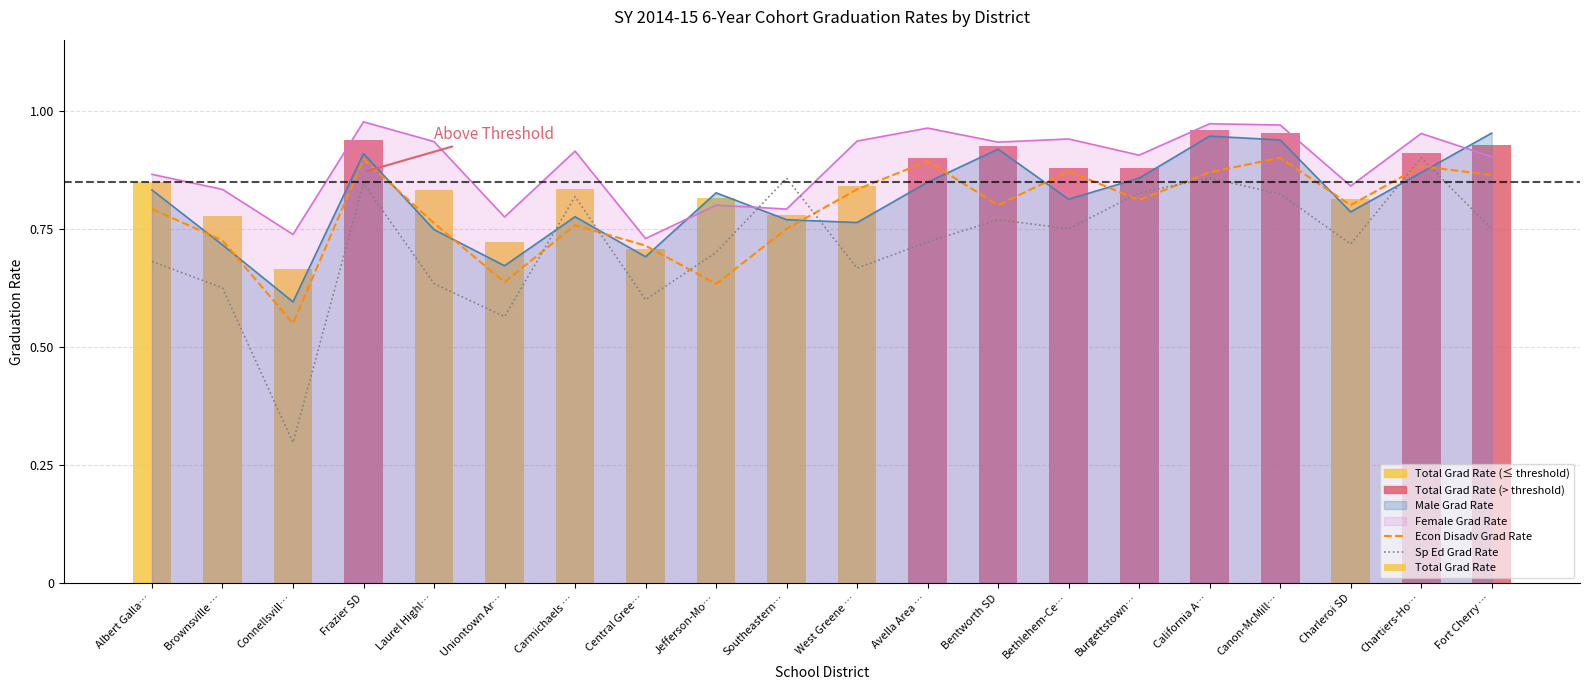

The value of Econ Disadv Grad Rate at Bentworth SD is 0.8. True or false?

True